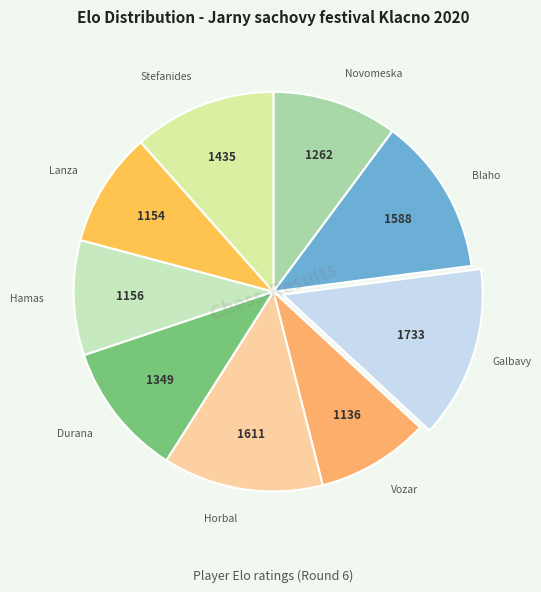

What is the smallest slice in the pie chart?

Vozar Adam